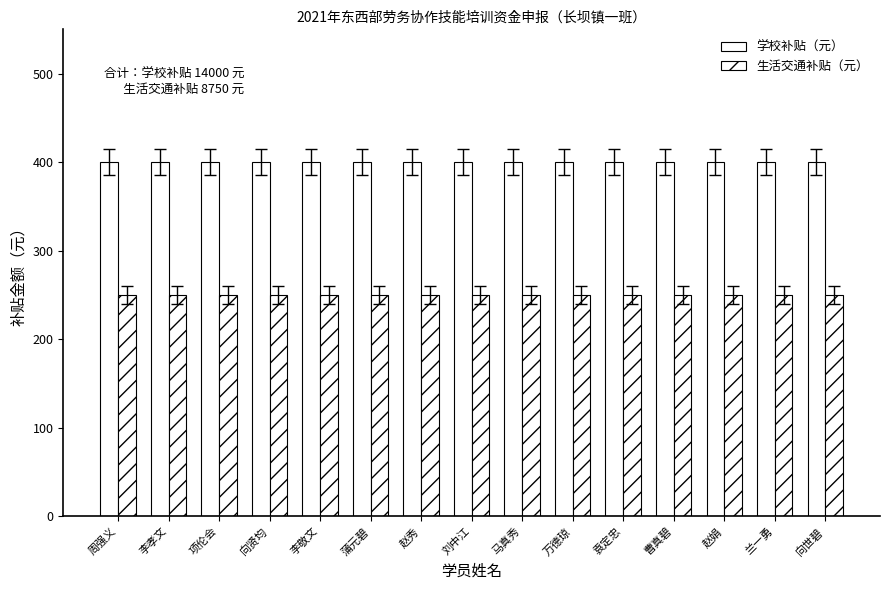

Which series has the widest spread of values?

学校补贴（元）